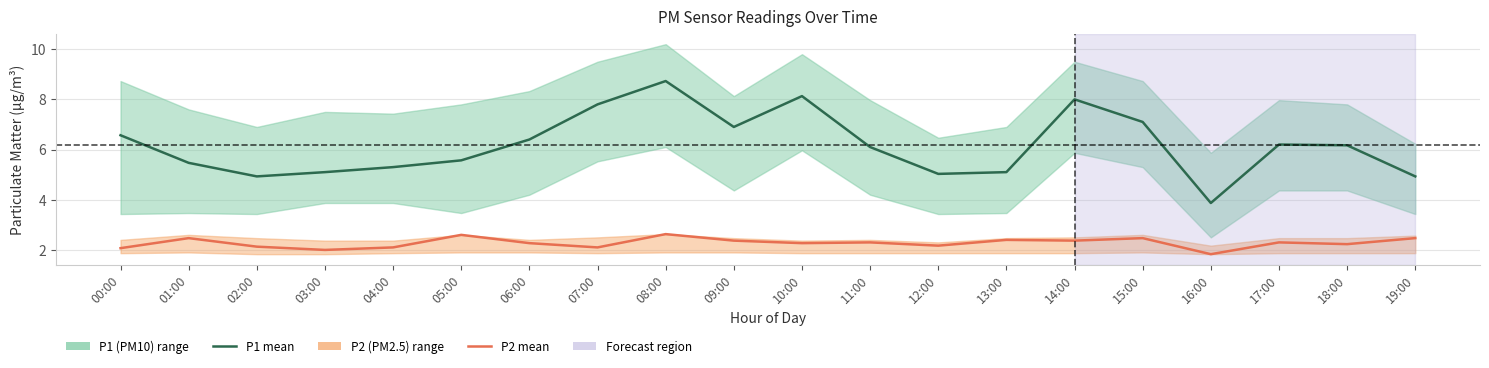

How many lines are shown in the chart?

2